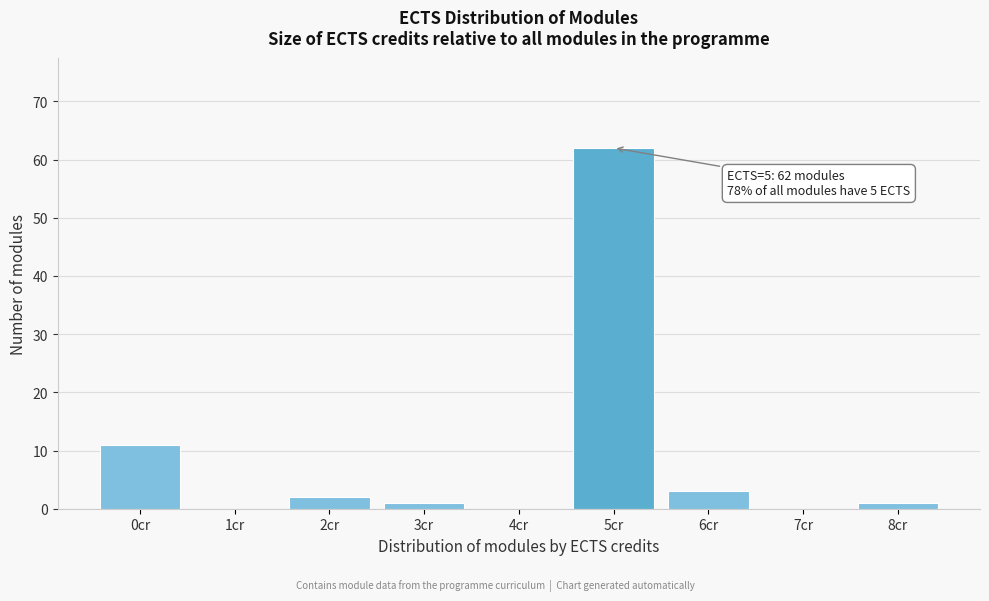

Over which range of the x-axis is the bar tallest?

4.5 to 5.5